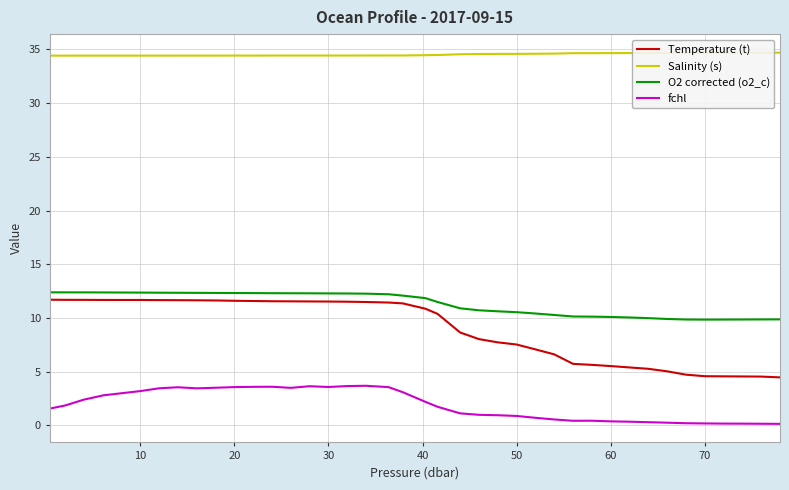

What is the difference between the maximum and minimum values in the O2 corrected (o2_c) series?

2.5